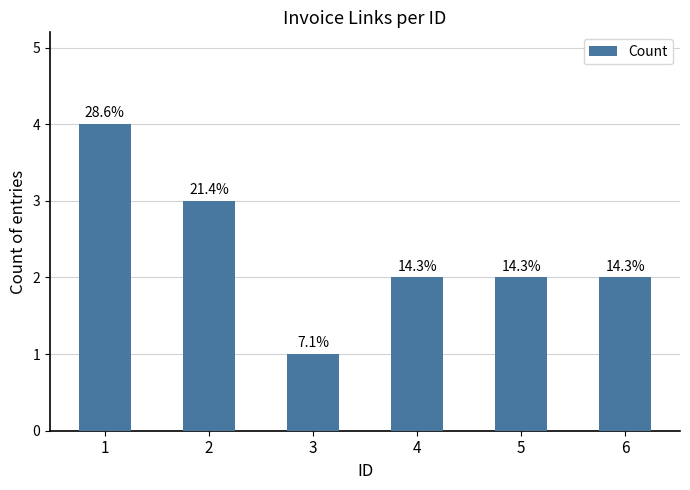

How many bars are there in total?

6